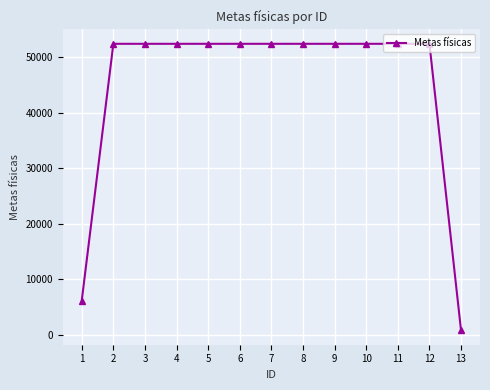

What is the value of the 13th point from the left?

800